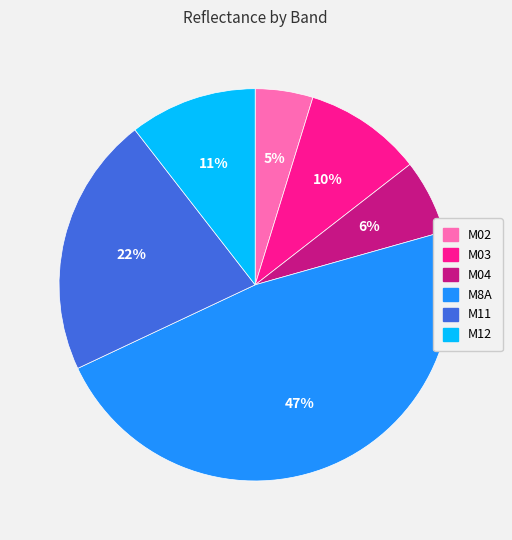

How many slices are in this pie chart?

6